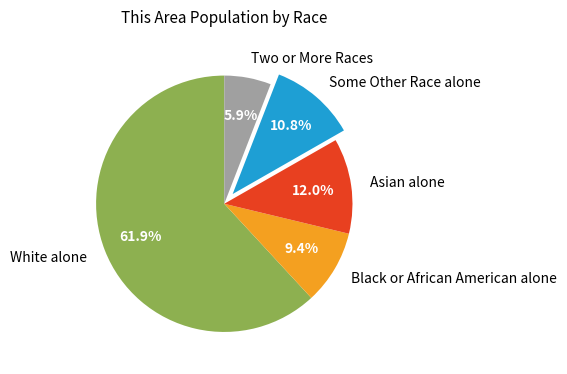

Which slice represents more than half of the pie?

White alone